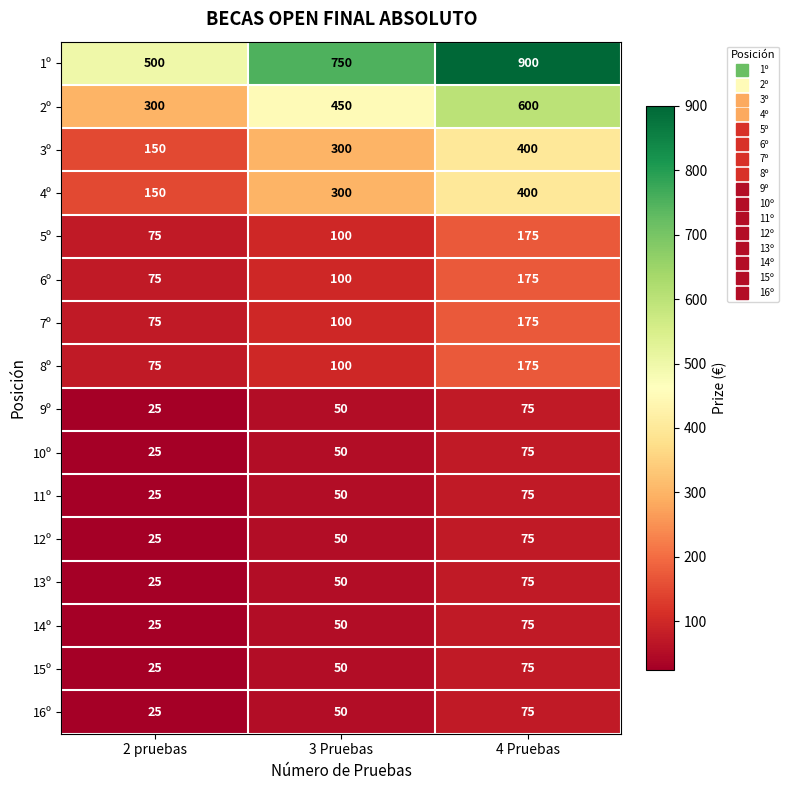

Which series has the largest total across all categories?

1º